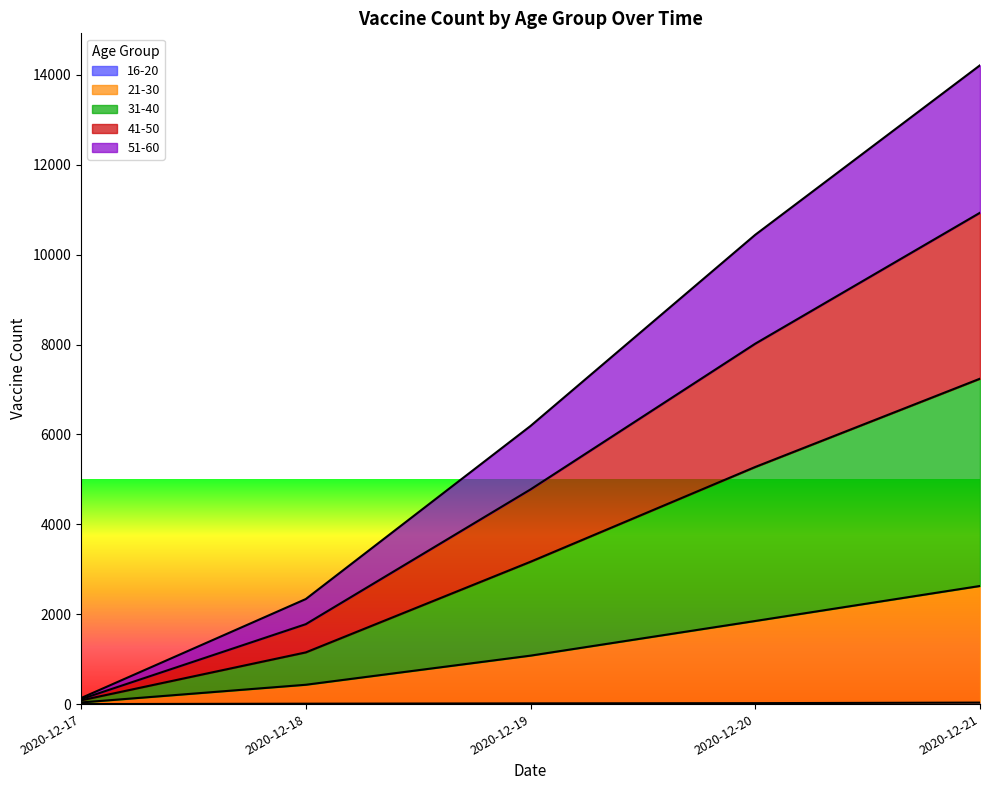

At which category is the sum across all series the highest?

2020-12-21